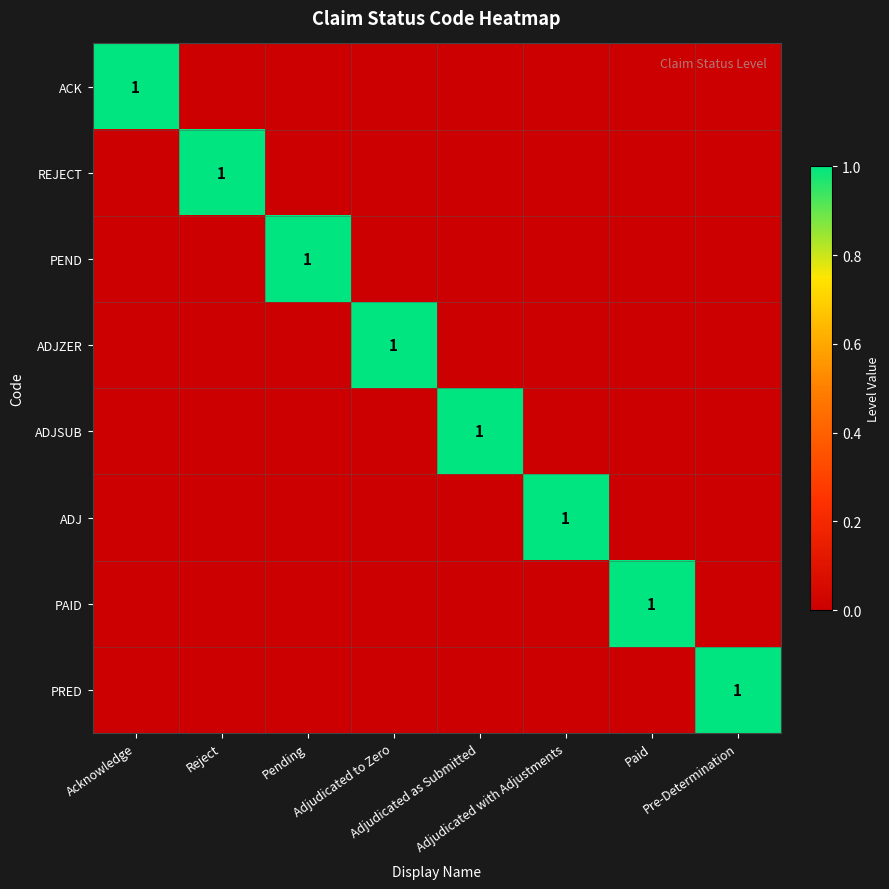

How many values in PEND are above zero?

1